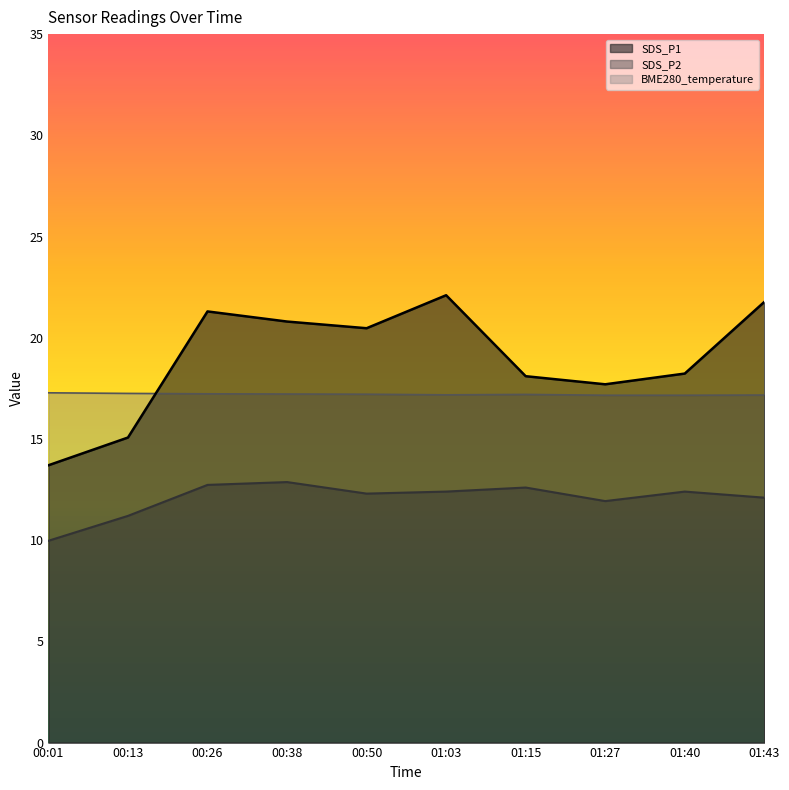

How many lines are shown in the chart?

3